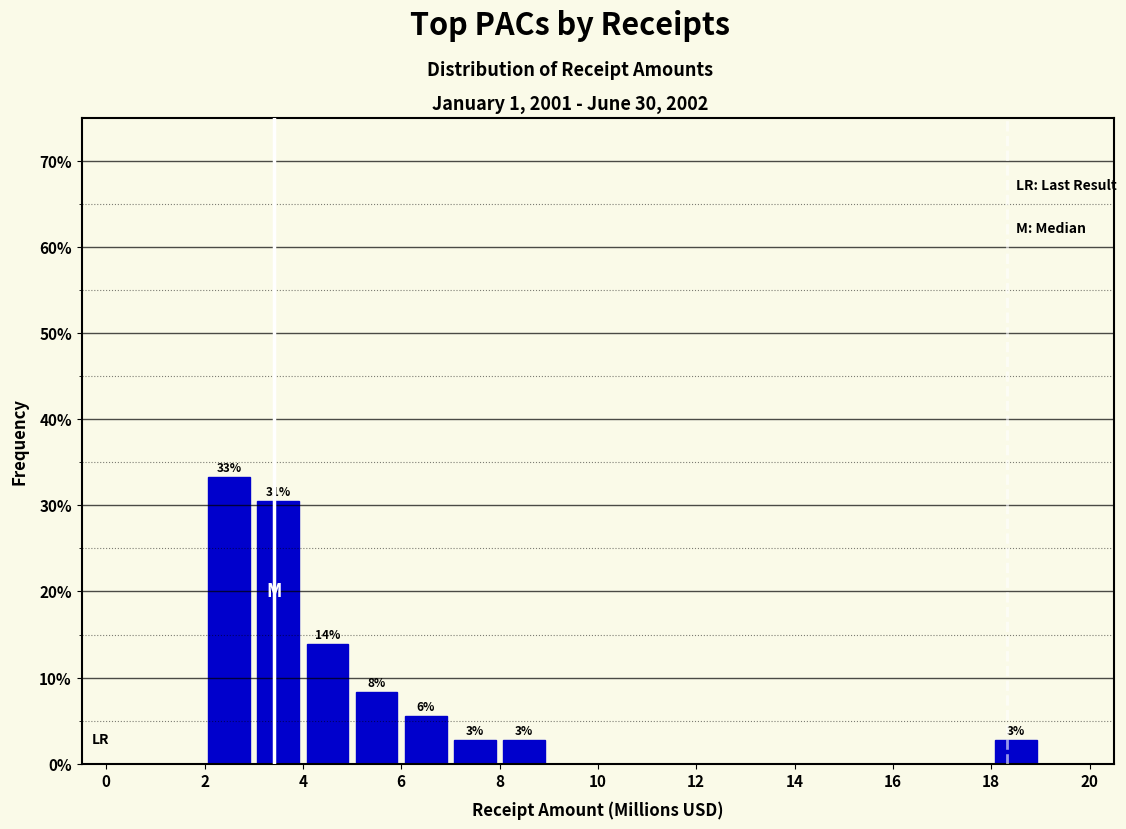

Which range on the x-axis has the tallest bar?

2 to 3